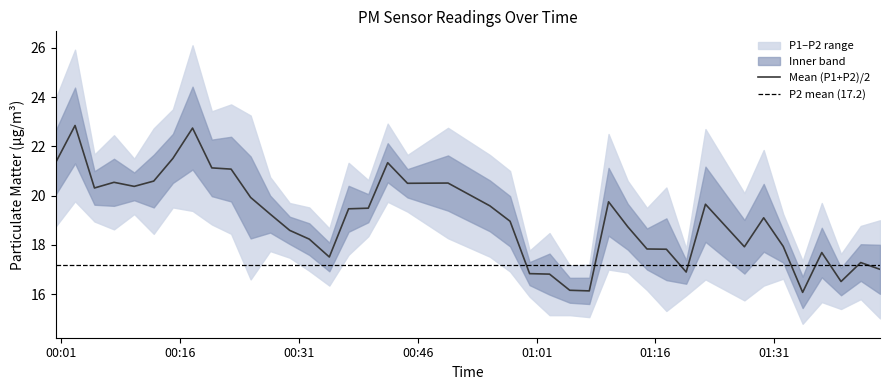

What is the highest value of the Mean (P1+P2)/2 series?

22.8